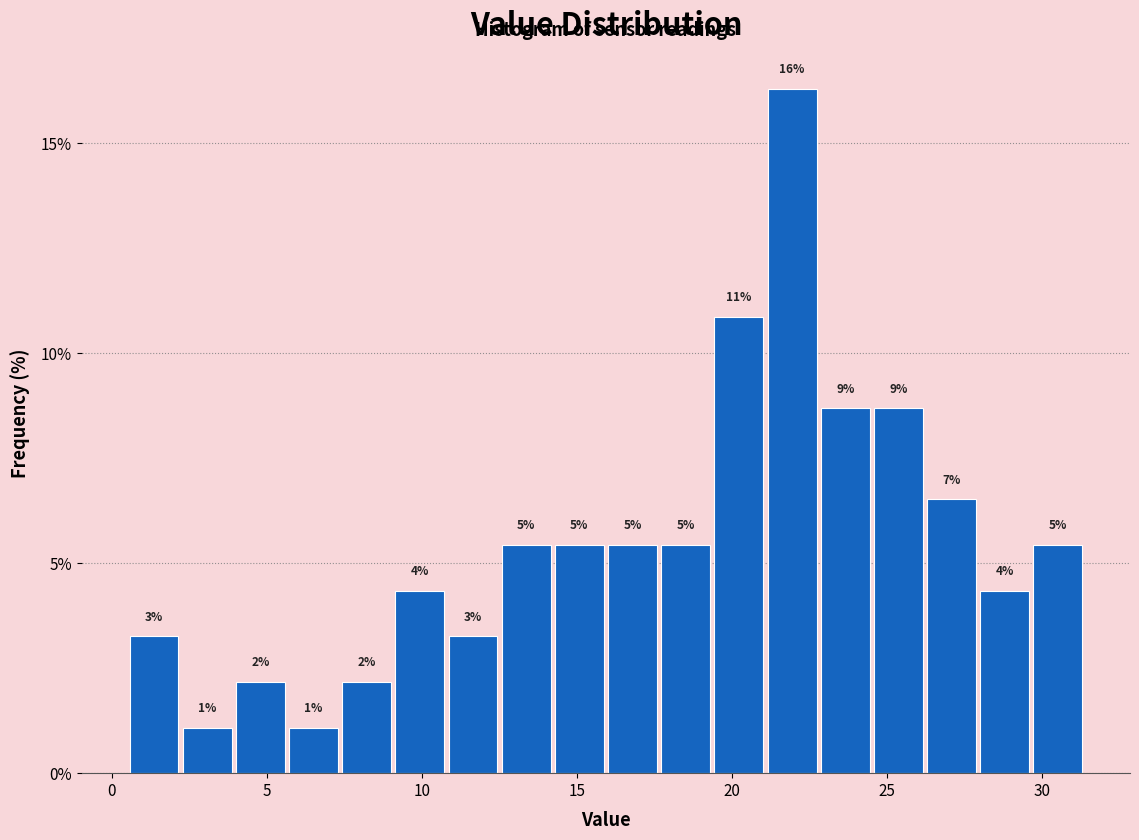

Around what value on the x-axis is the tallest bar? Give the approximate position of its centre, as read against the axis.

22.0